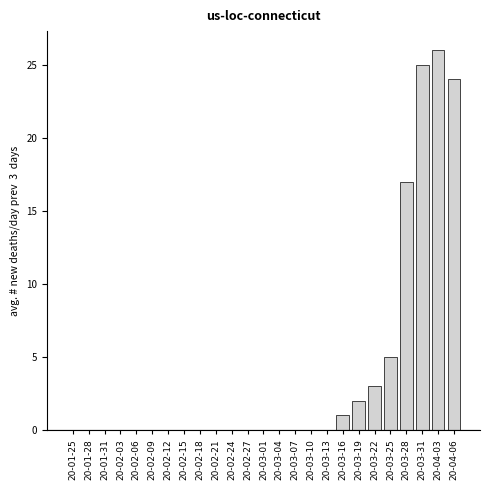

Reading right to left, list all the values displayed in this chart.

20-04-06=24	20-04-03=26	20-03-31=25	20-03-28=17	20-03-25=5	20-03-22=3	20-03-19=2	20-03-16=1	20-03-13=0	20-03-10=0	20-03-07=0	20-03-04=0	20-03-01=0	20-02-27=0	20-02-24=0	20-02-21=0	20-02-18=0	20-02-15=0	20-02-12=0	20-02-09=0	20-02-06=0	20-02-03=0	20-01-31=0	20-01-28=0	20-01-25=0